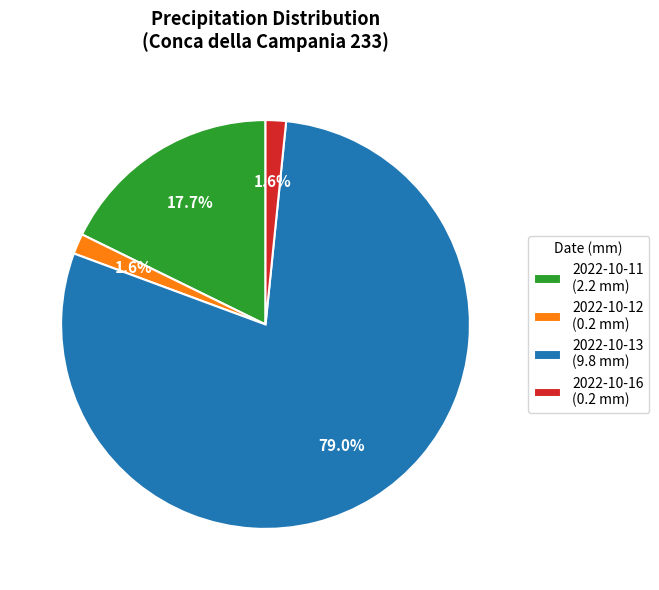

What percentage is NOT represented by 2022-10-16 (0.2 mm)?

98.4%